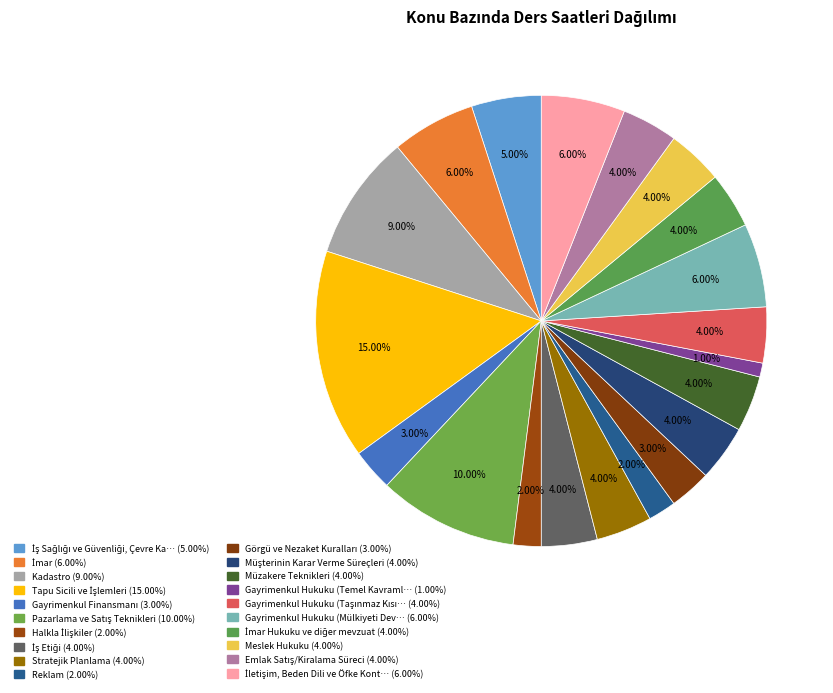

Count the number of slices in the pie.

20